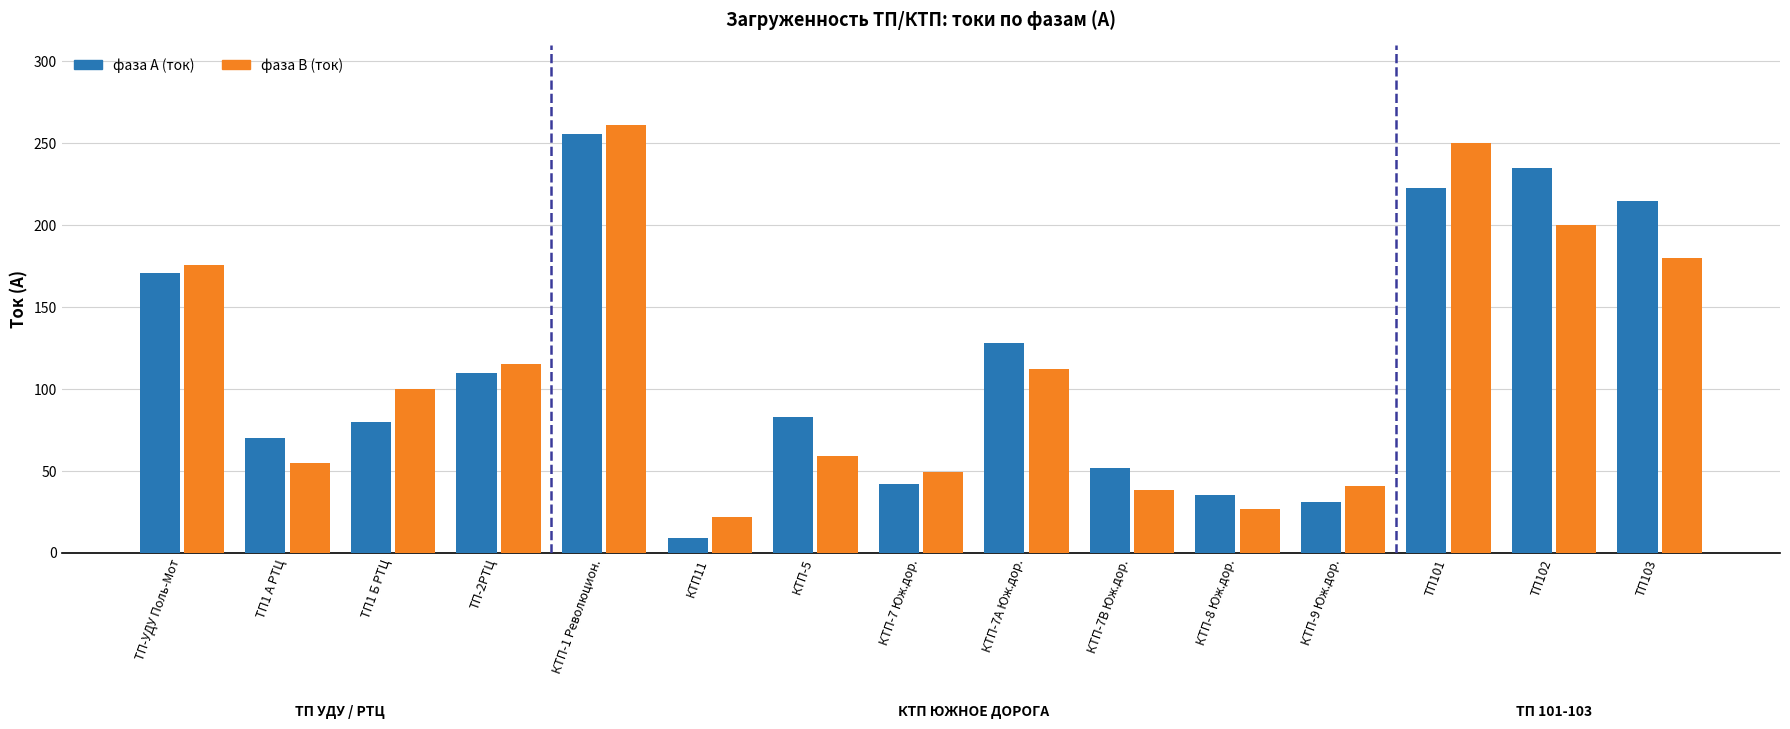

Which series changed the most between ТП1 А РТЦ and ТП1 Б РТЦ?

фаза В (ток)